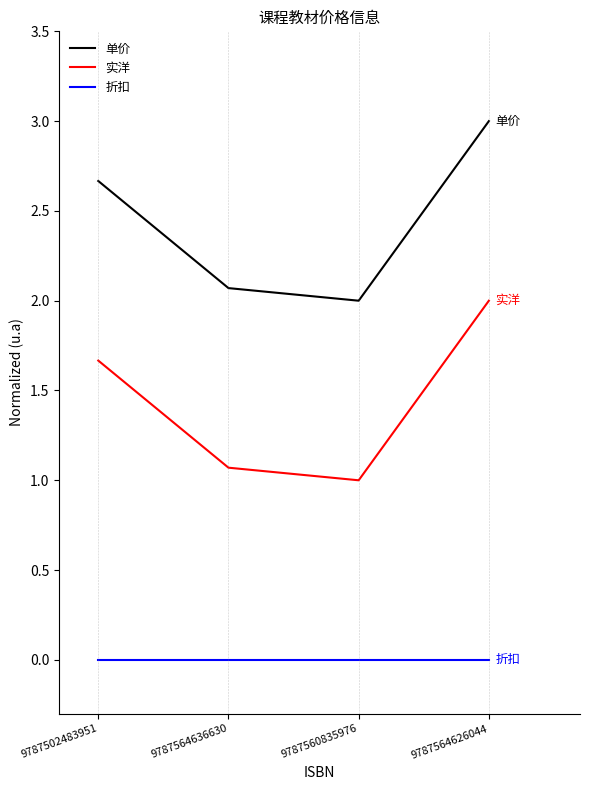

At how many categories does at least one series exceed 1?

4